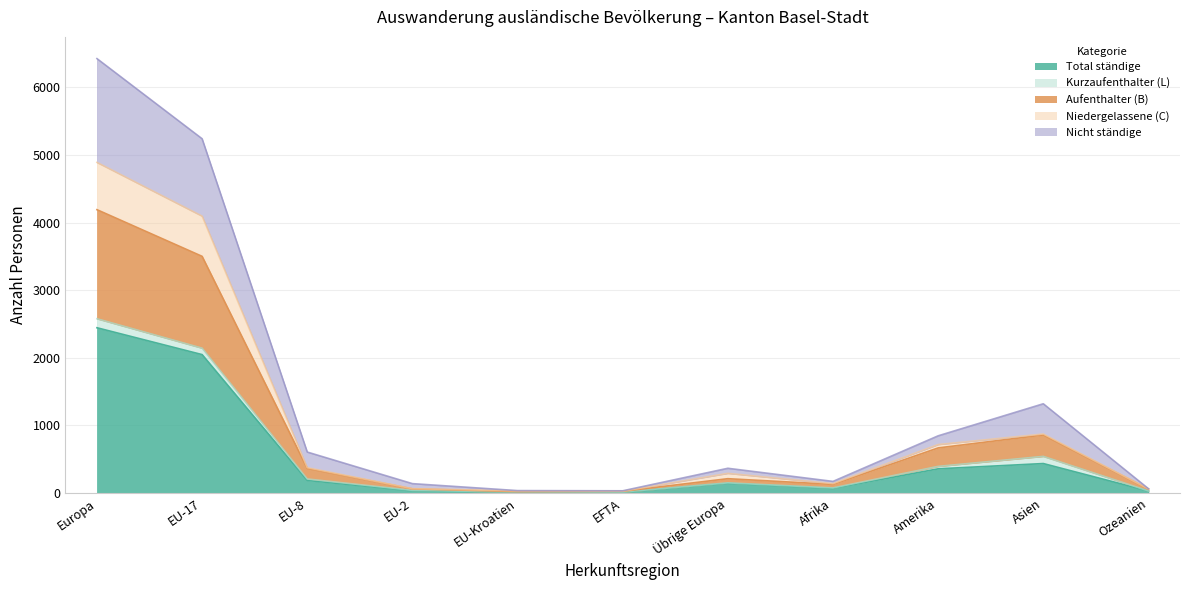

True or false: Niedergelassene (C) has a value of 27 at EU-2.

False